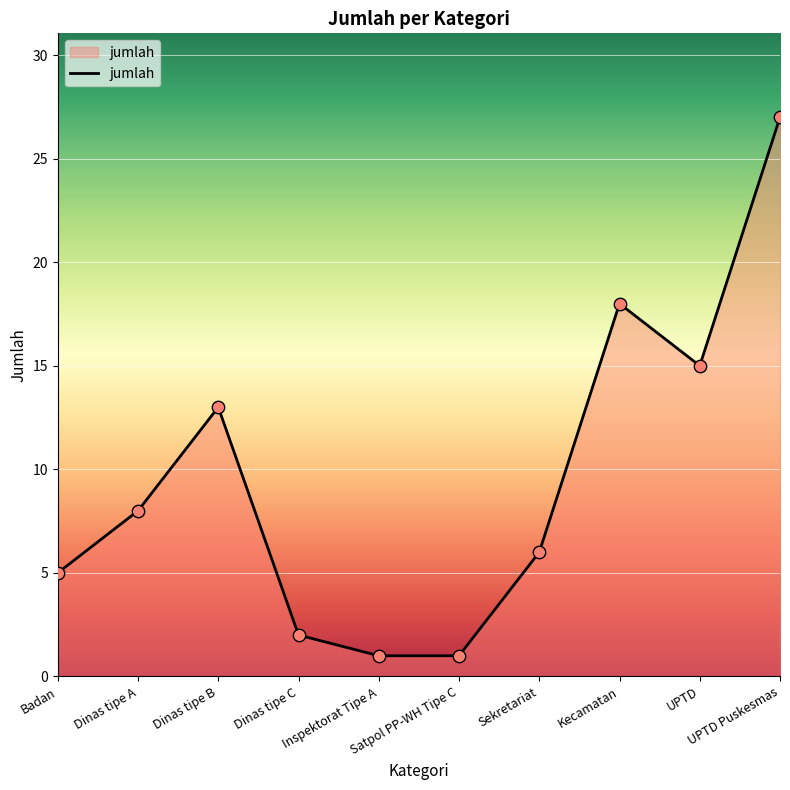

What is the change in value from Satpol PP-WH Tipe C to Kecamatan?

+17